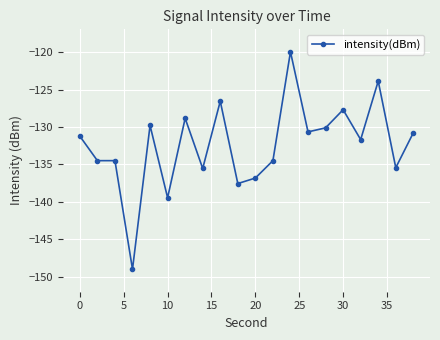

What is the smallest value displayed?

-149.0